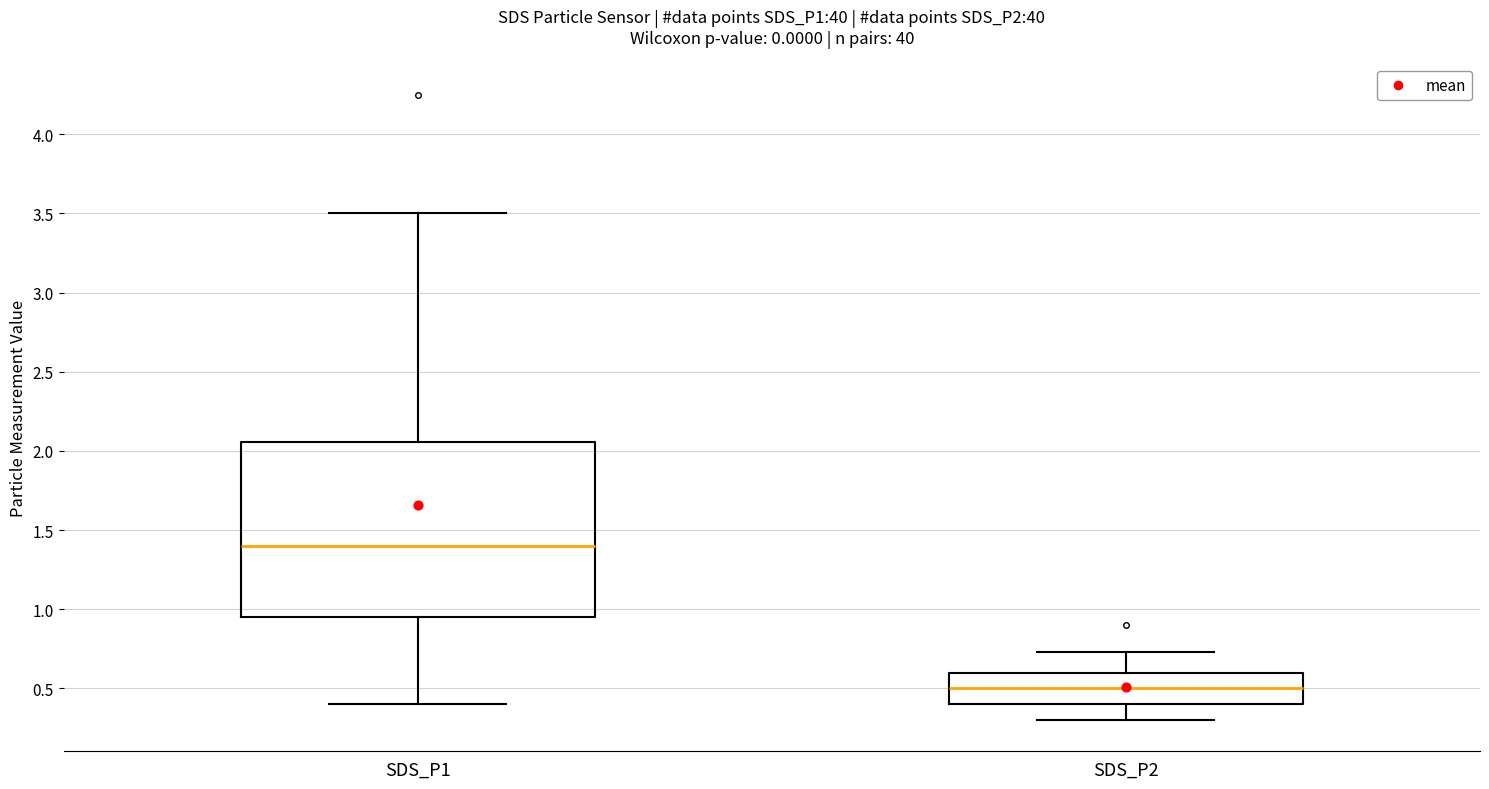

Reading left to right, transcribe this box plot: for each box, give where its median line is, the range the box spans, and where its two whiskers end, as read against the y-axis. The values are not printed on the chart, so give them approximately, as read against the axis.

SDS_P1: median 1.40, box 0.95 to 2.05, whiskers 0.40 to 3.50
SDS_P2: median 0.50, box 0.40 to 0.60, whiskers 0.30 to 0.75